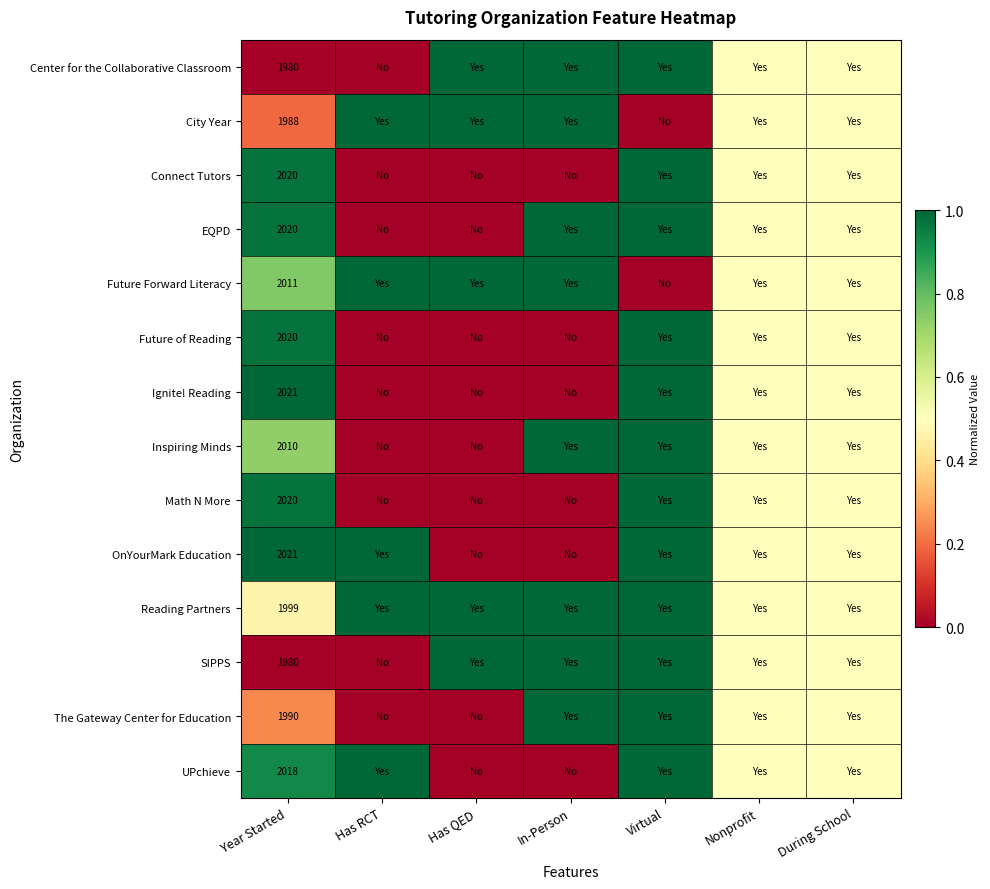

Count the City Year values in the range 0 to 1.

7